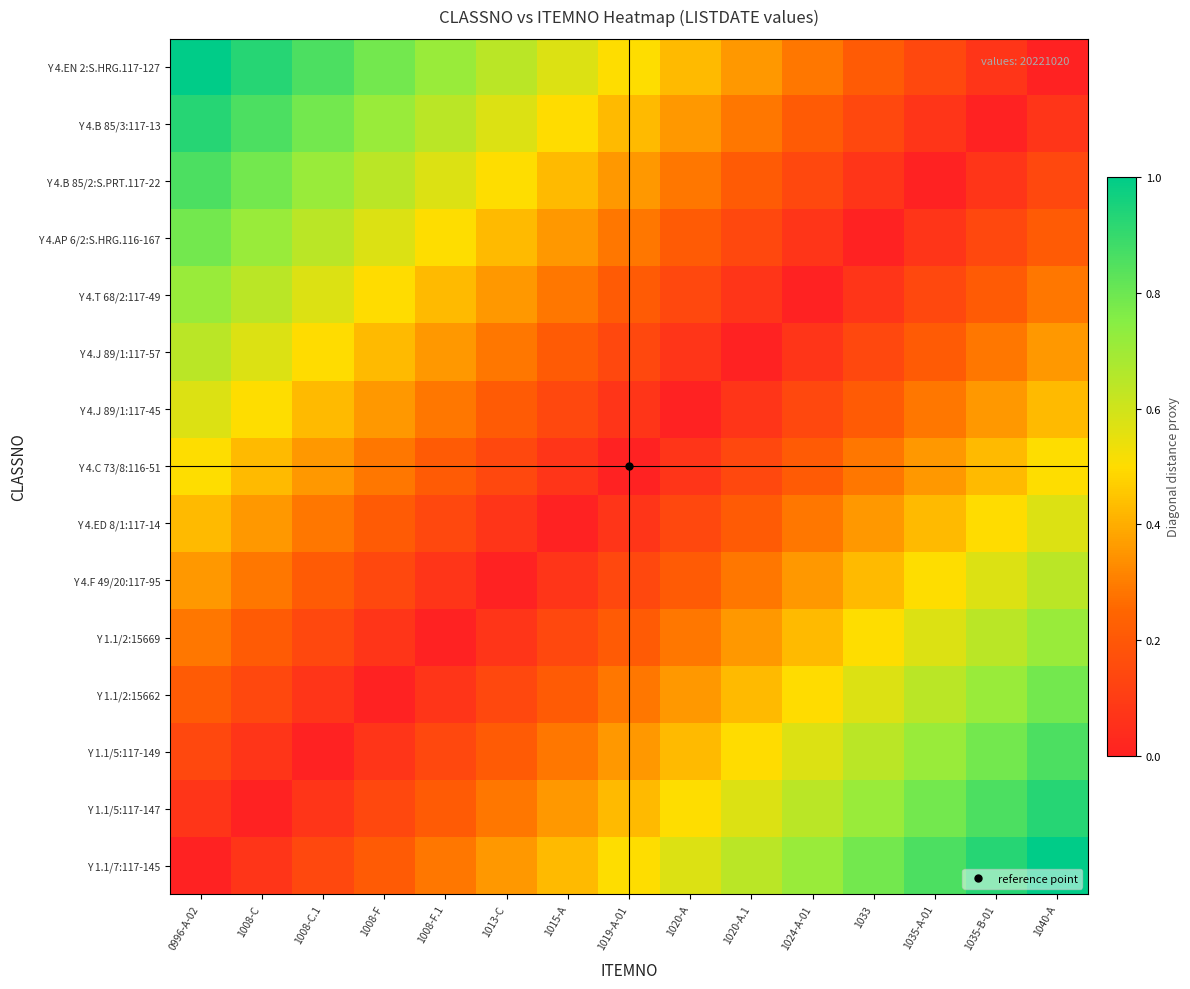

Which series has the largest total across all categories?

Y 1.1/7:117-145